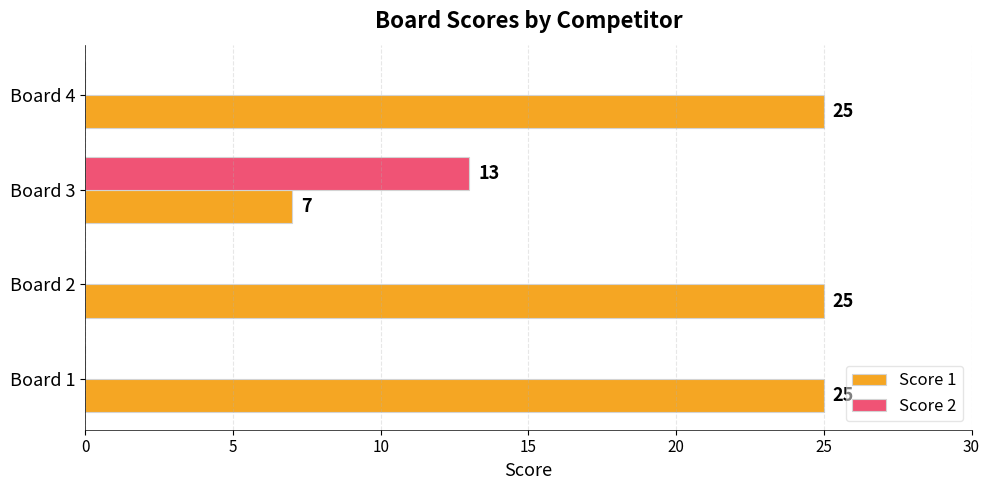

What value does the Score 1 series have at Board 3, to the nearest 5?

5